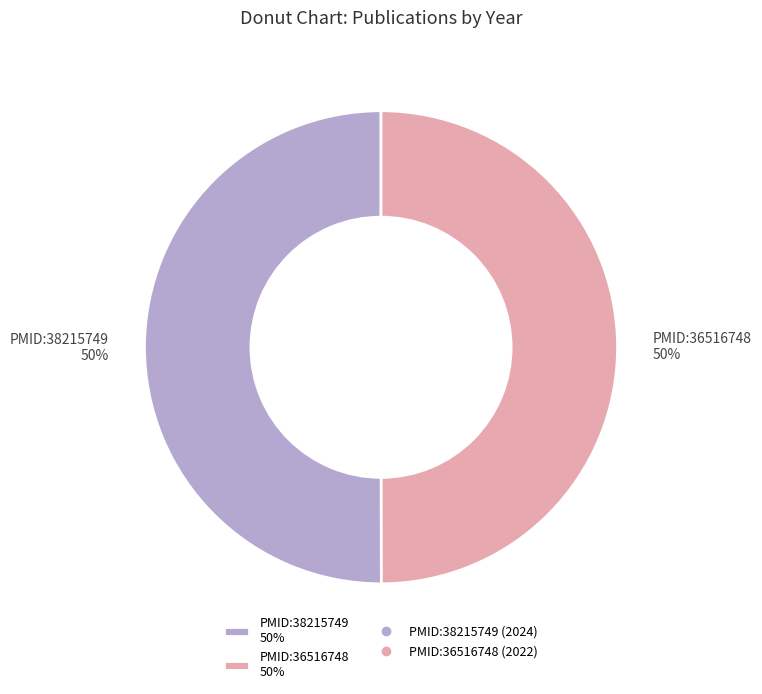

To the nearest percent, what is the combined percentage of PMID:36516748 50% and PMID:38215749 50%?

100%